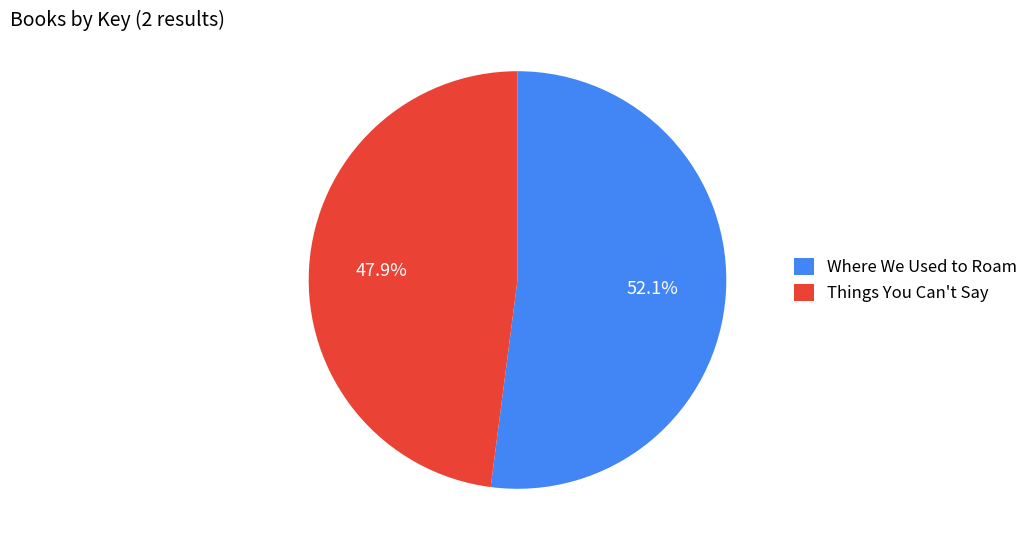

To the nearest percent, what is the difference between the largest and smallest slice percentages?

4%